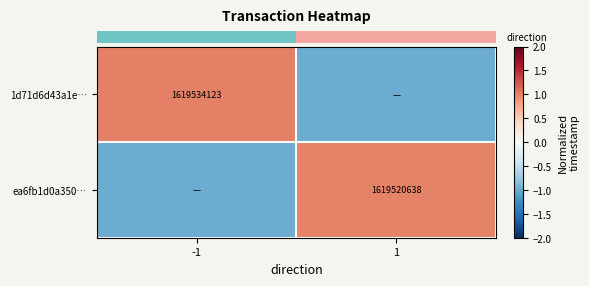

What is the minimum value shown in the chart?

-1.0